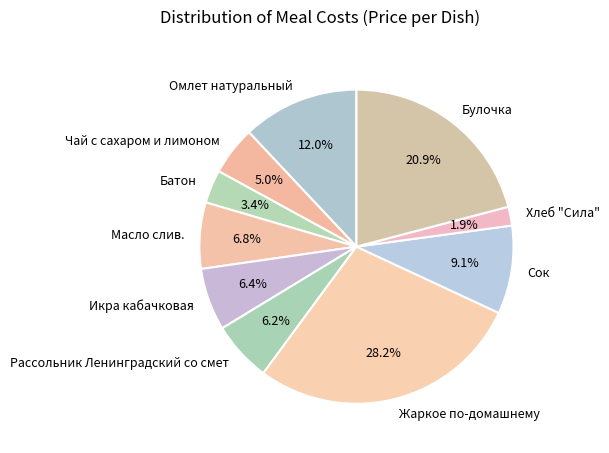

To the nearest percent, what is the difference between the Омлет натуральный and Масло слив. slice percentages?

5%